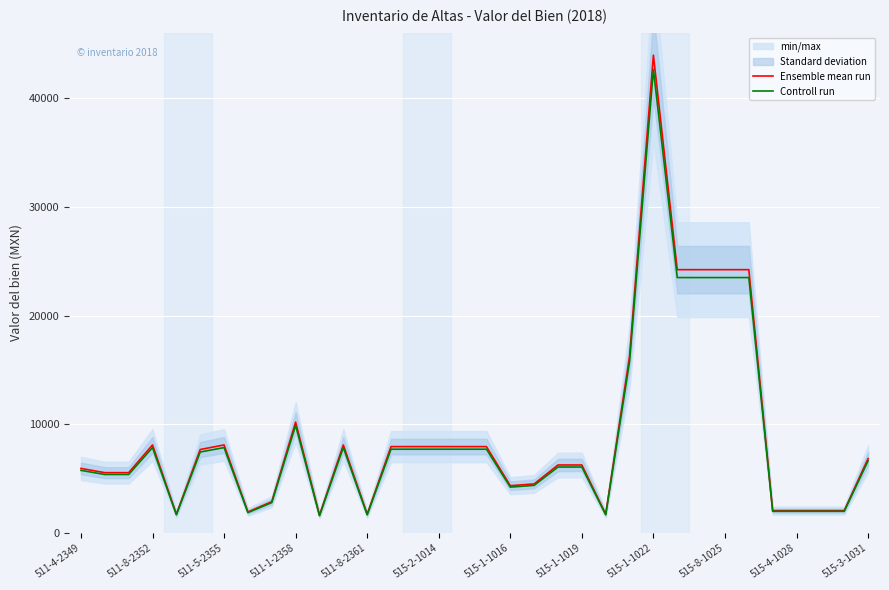

True or false: Ensemble mean run has a value of 10205.6 at 511-1-2358.

True